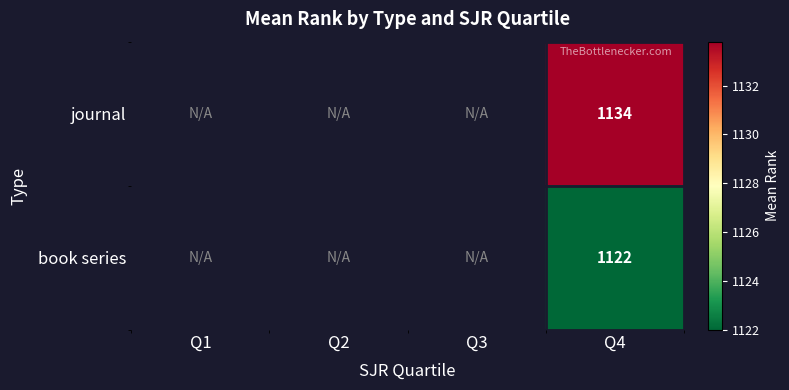

What is the spread (max minus min) of values at Q4?

12.0